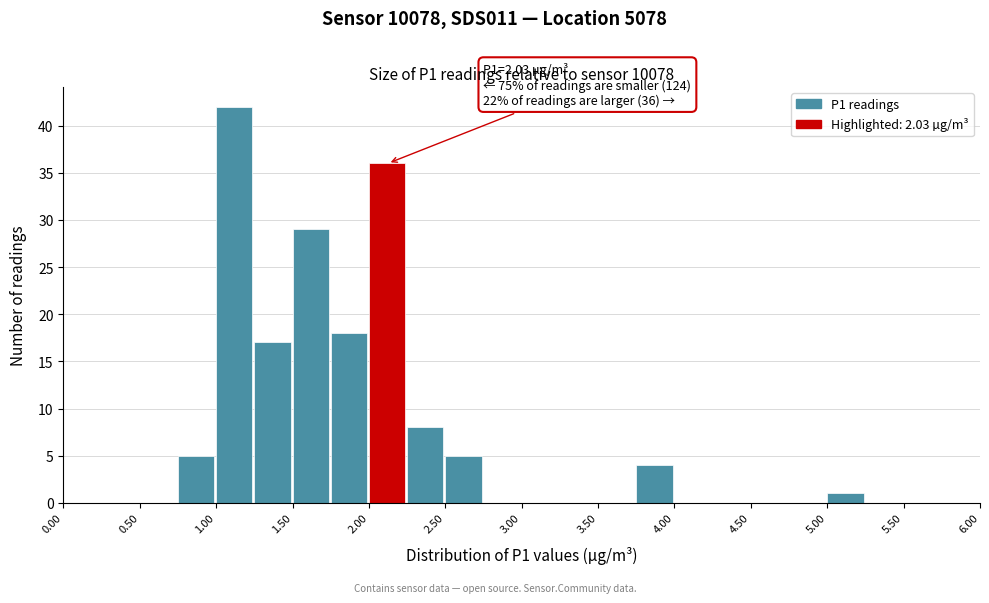

Which range on the x-axis has the tallest bar?

1.00 to 1.25